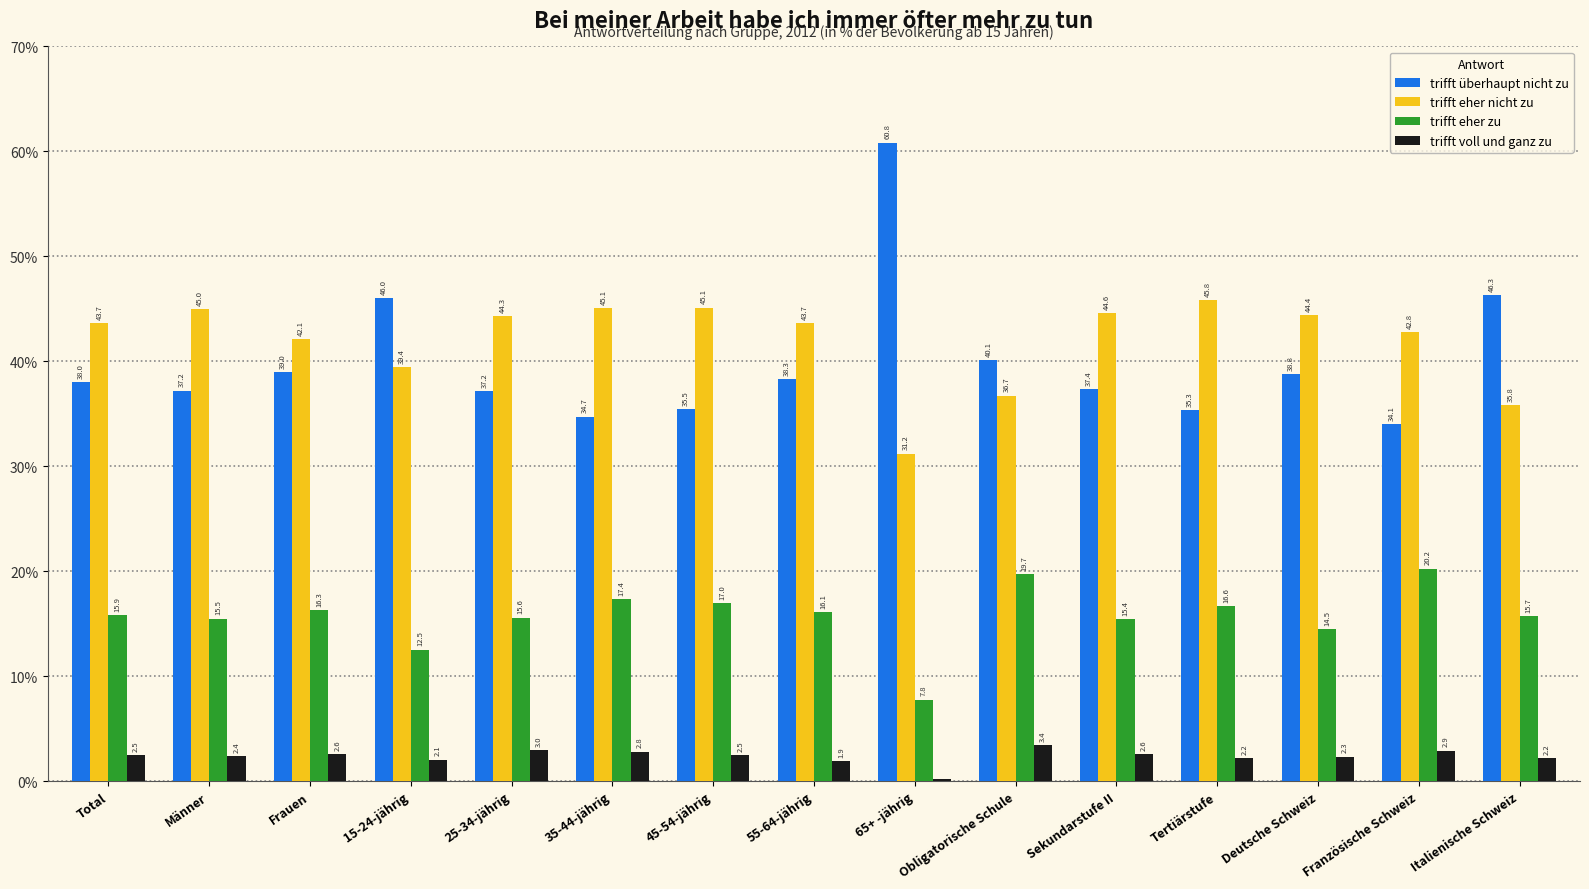

Which series has the widest spread of values?

trifft überhaupt nicht zu